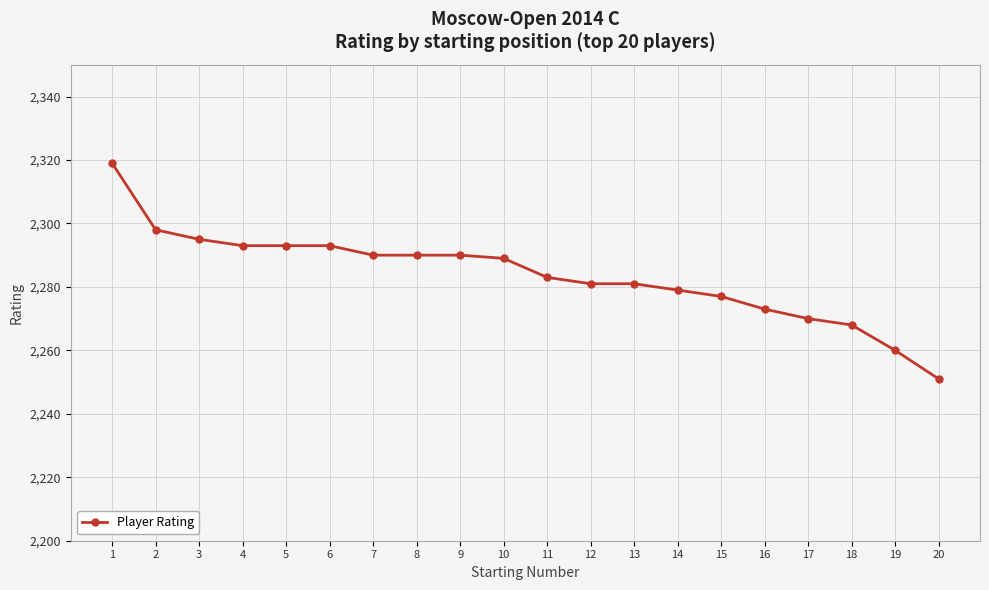

How many values are below 2289?

10